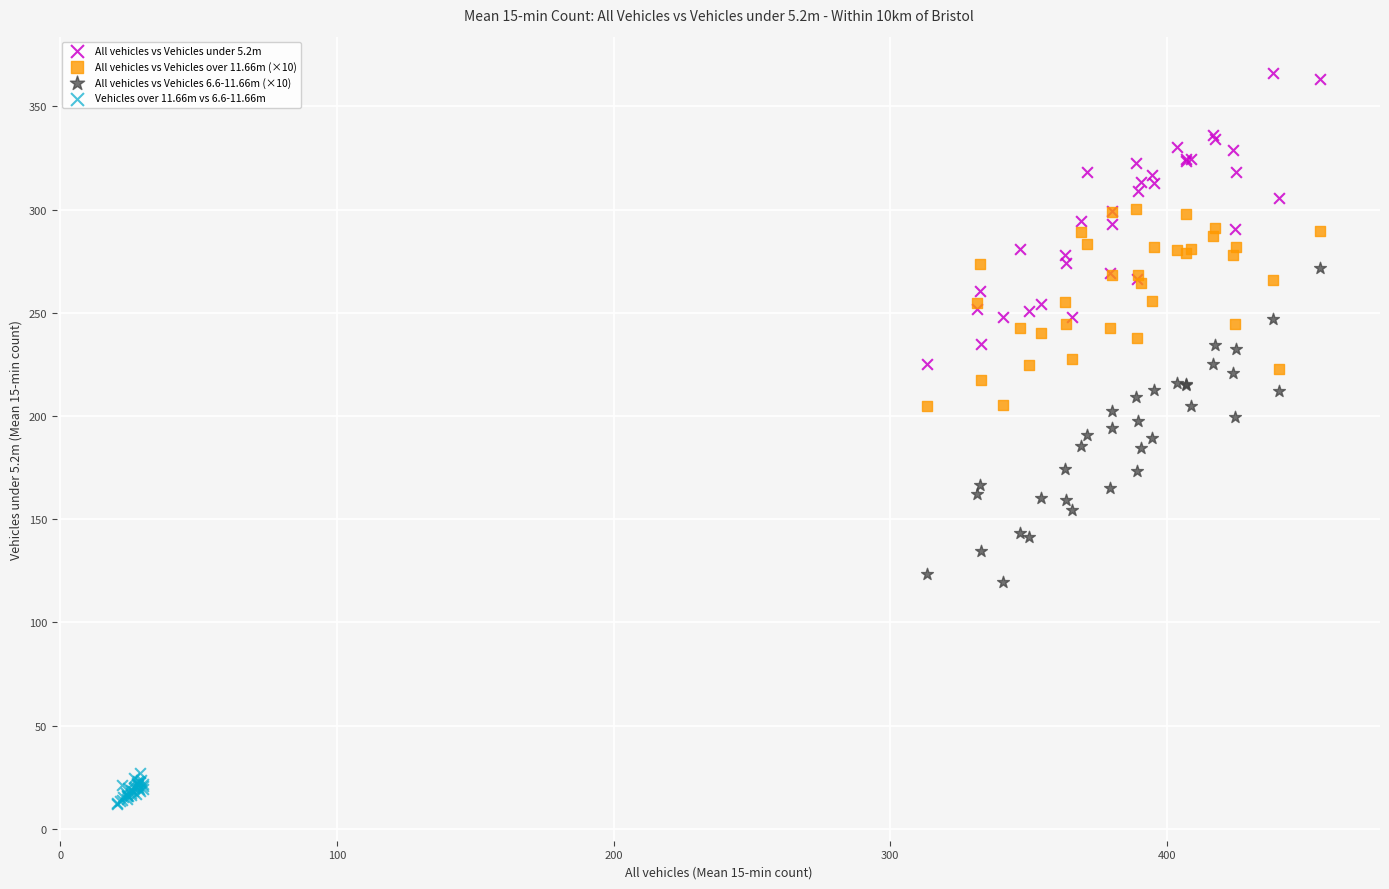

Which series reaches the minimum Y coordinate?

Vehicles over 11.66m vs 6.6-11.66m